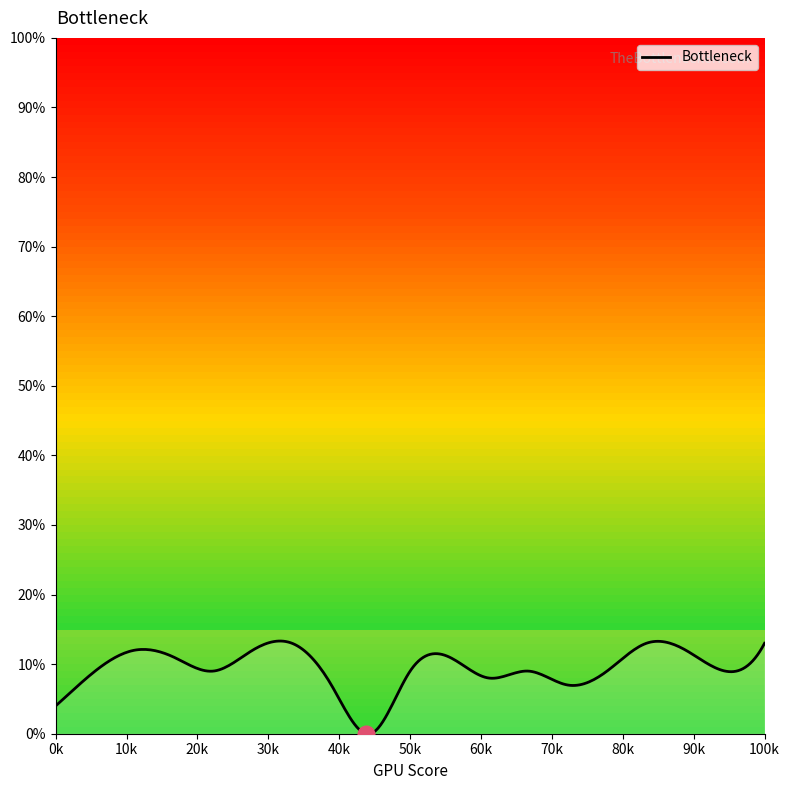

What is the difference between the maximum and minimum values?

13.3